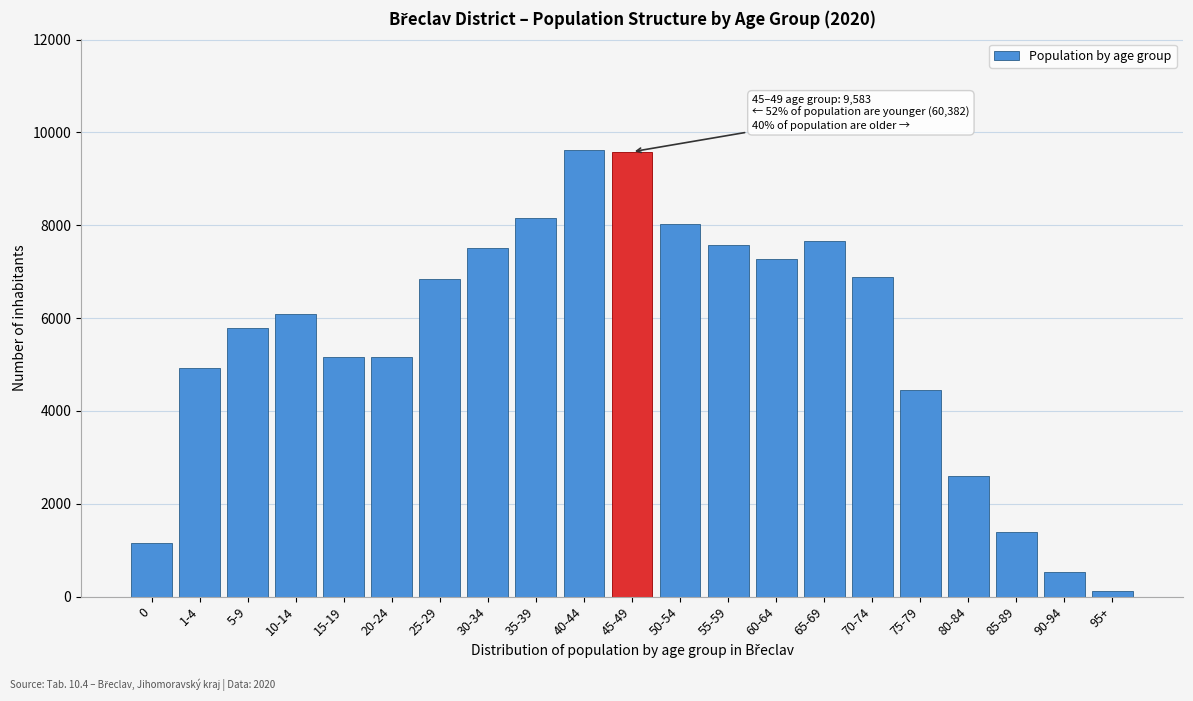

What is the greatest value displayed?

9615